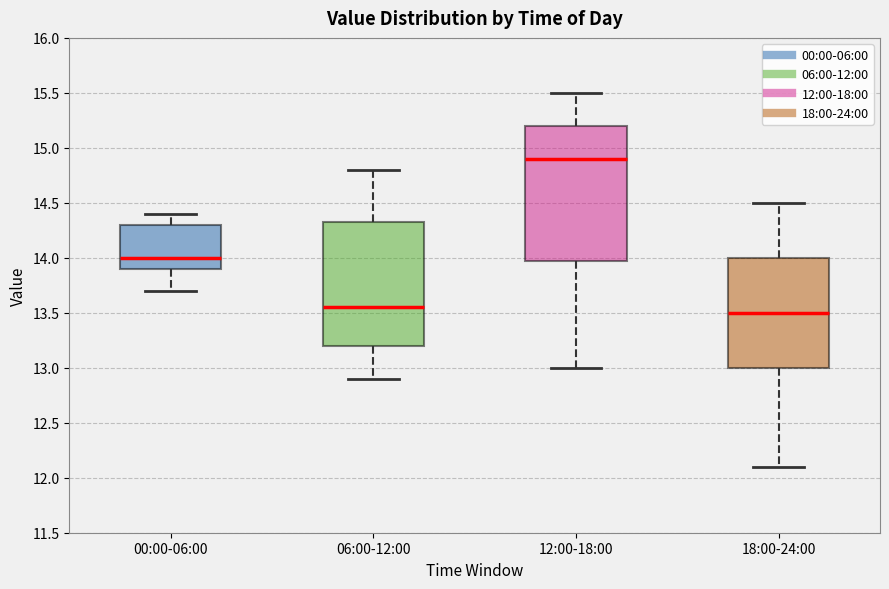

Which box is the tallest, from its lower edge to its upper edge?

12:00-18:00